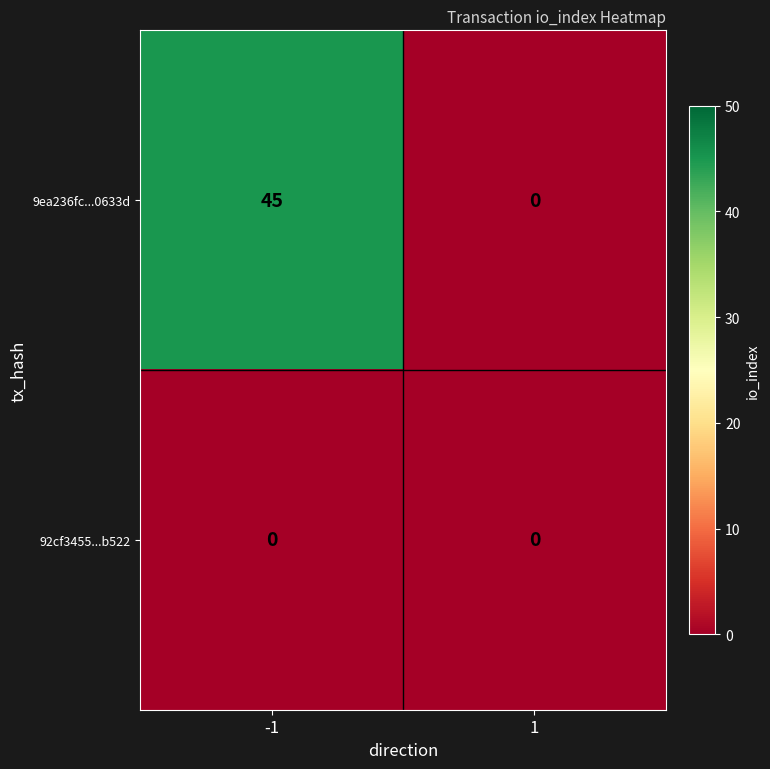

List the series in order of their peak value, lowest first.

92cf3455...b522, 9ea236fc...0633d